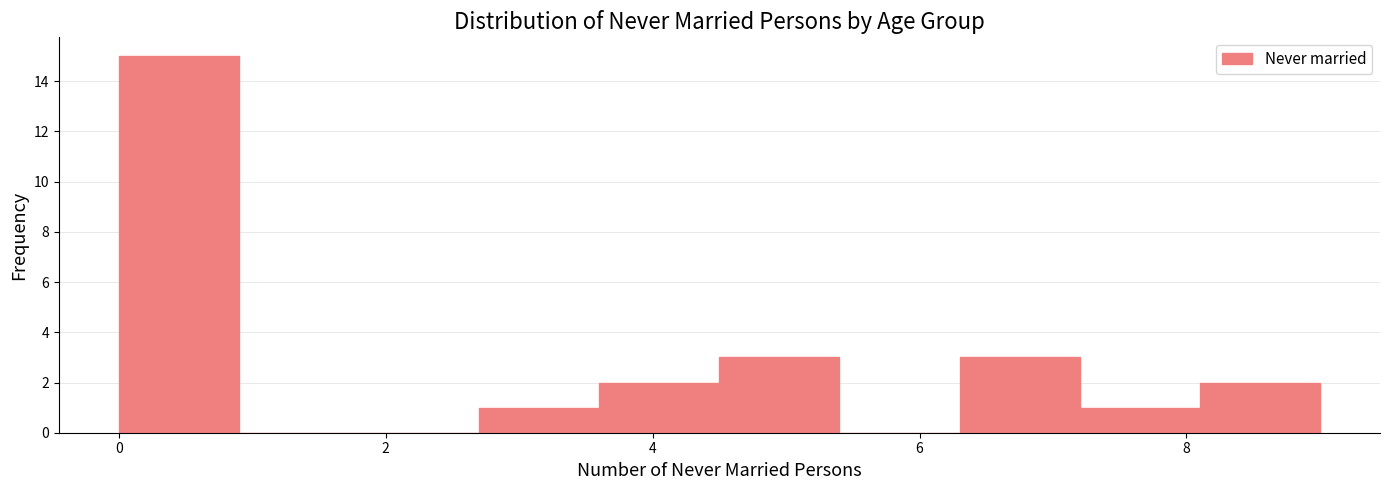

Over which range of the x-axis is the bar tallest?

0.0 to 0.9